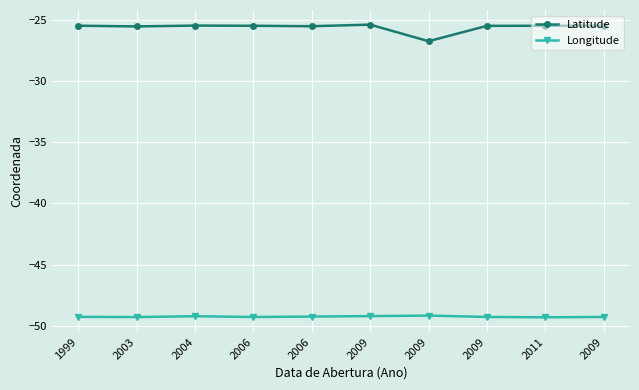

Does the chart have visible grid lines?

Yes